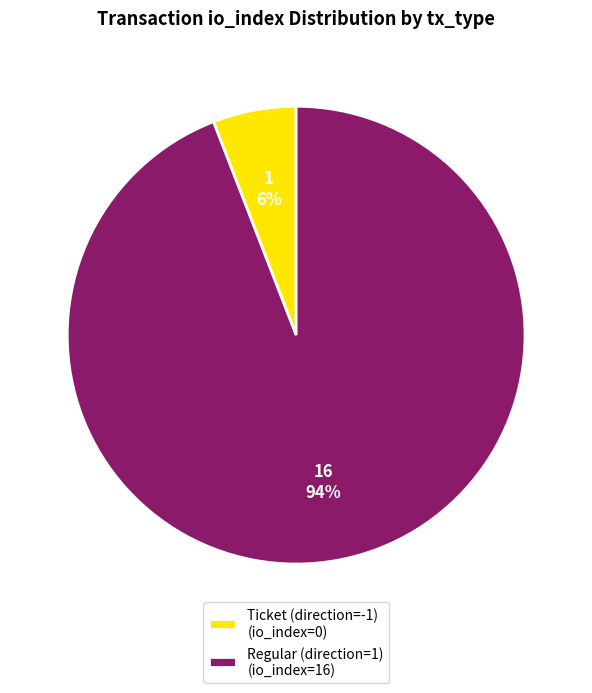

Is there any slice that represents more than half of the pie?

Yes